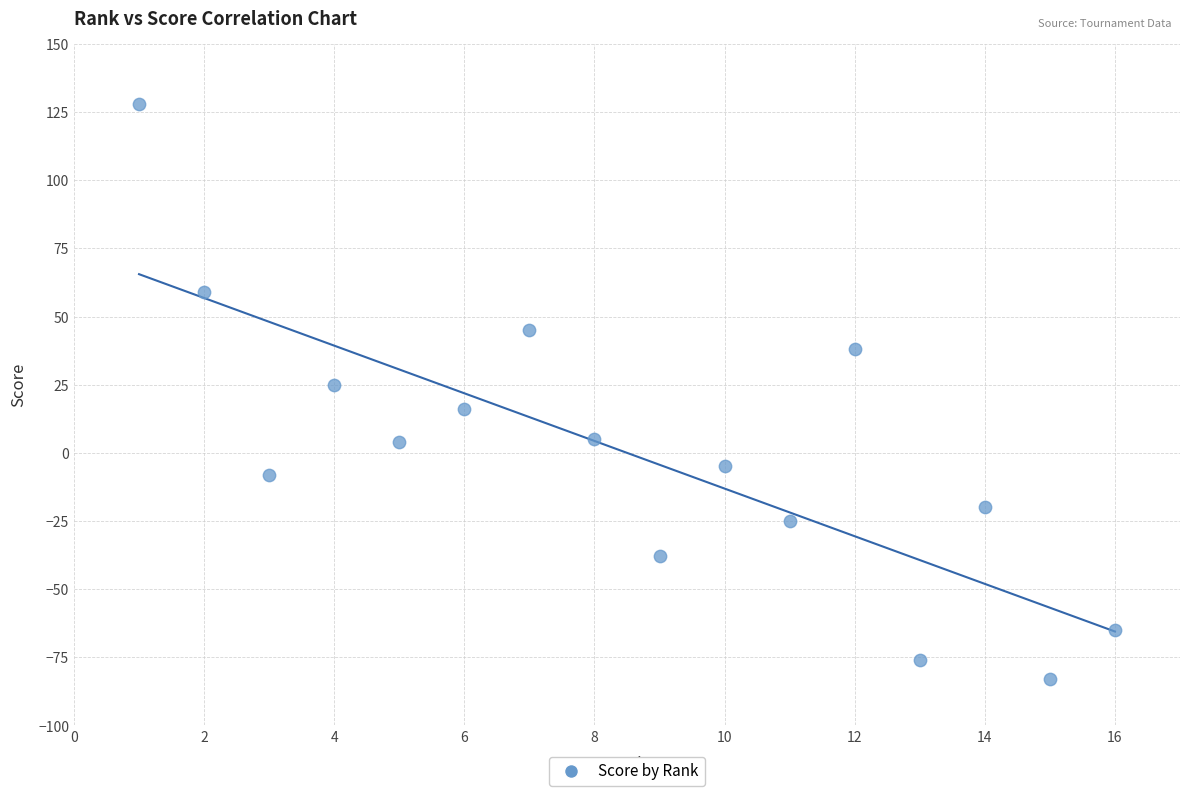

What is the range of Y values (max minus min)?

211